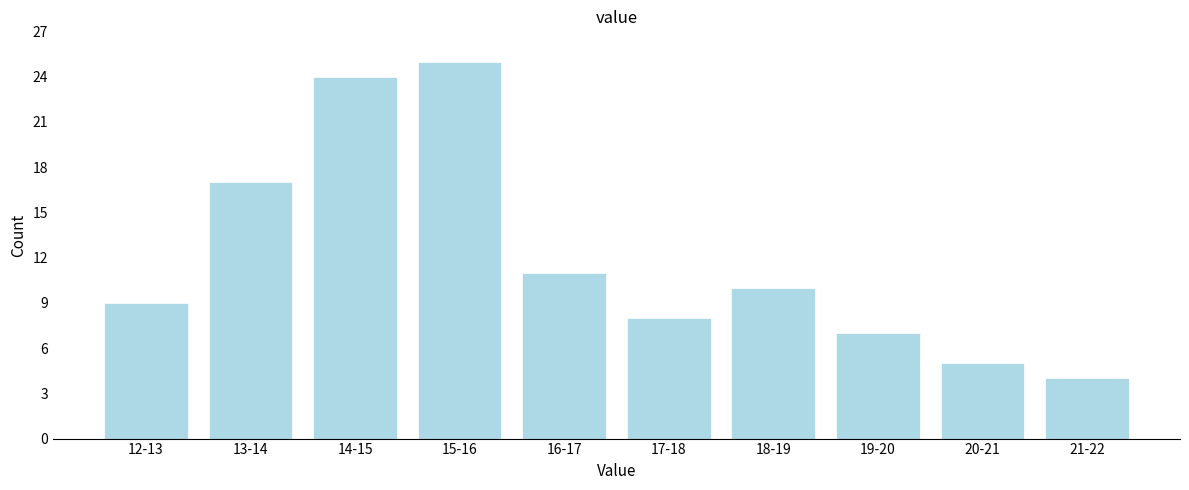

Reading left to right, what are all the values shown in this chart?

9	17	24	25	11	8	10	7	5	4